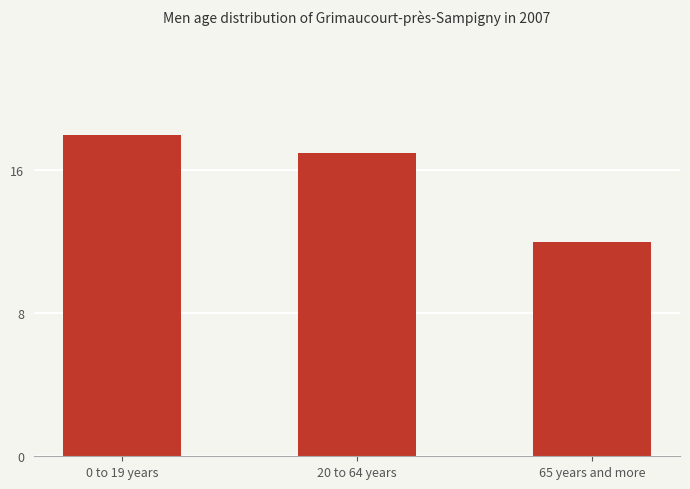

Reading right to left, list all the values displayed in this chart.

12	17	18